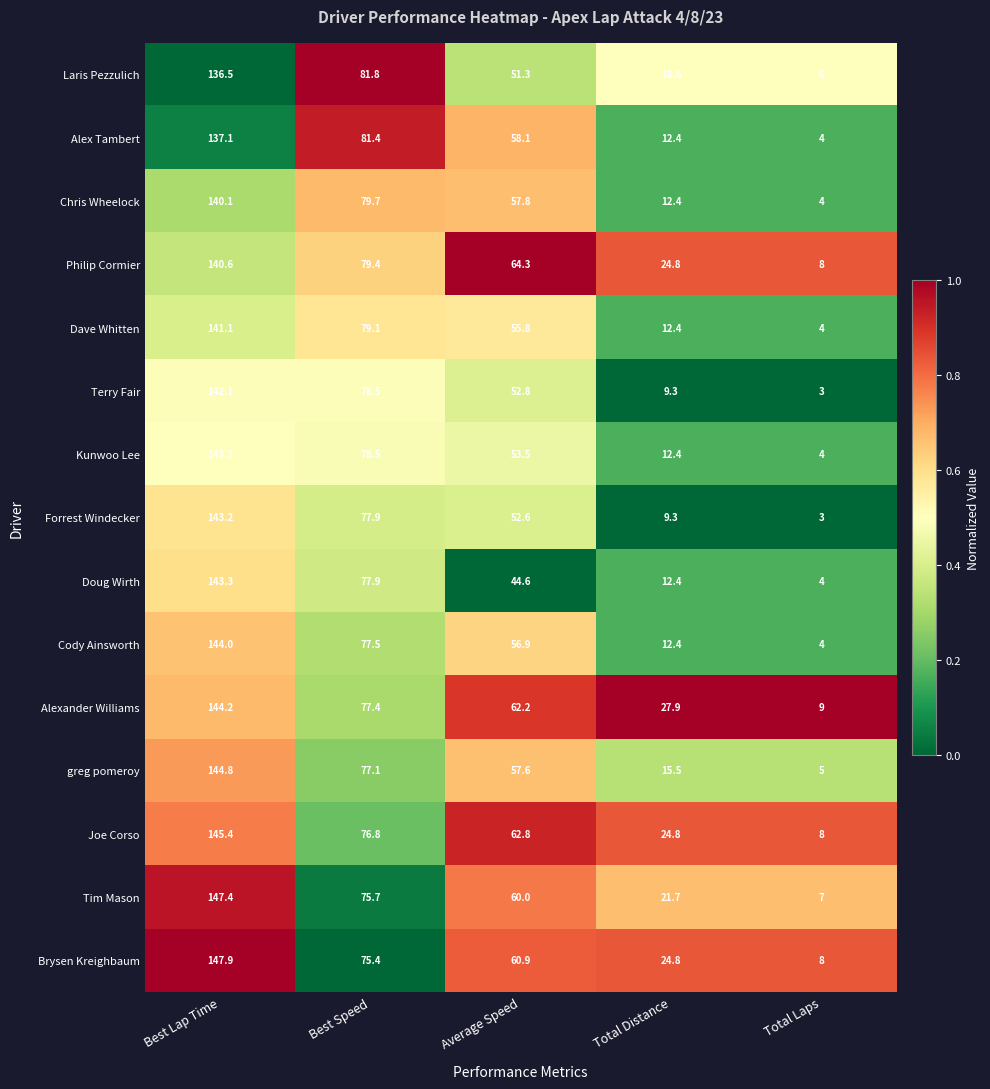

Count the number of data series in this chart.

15